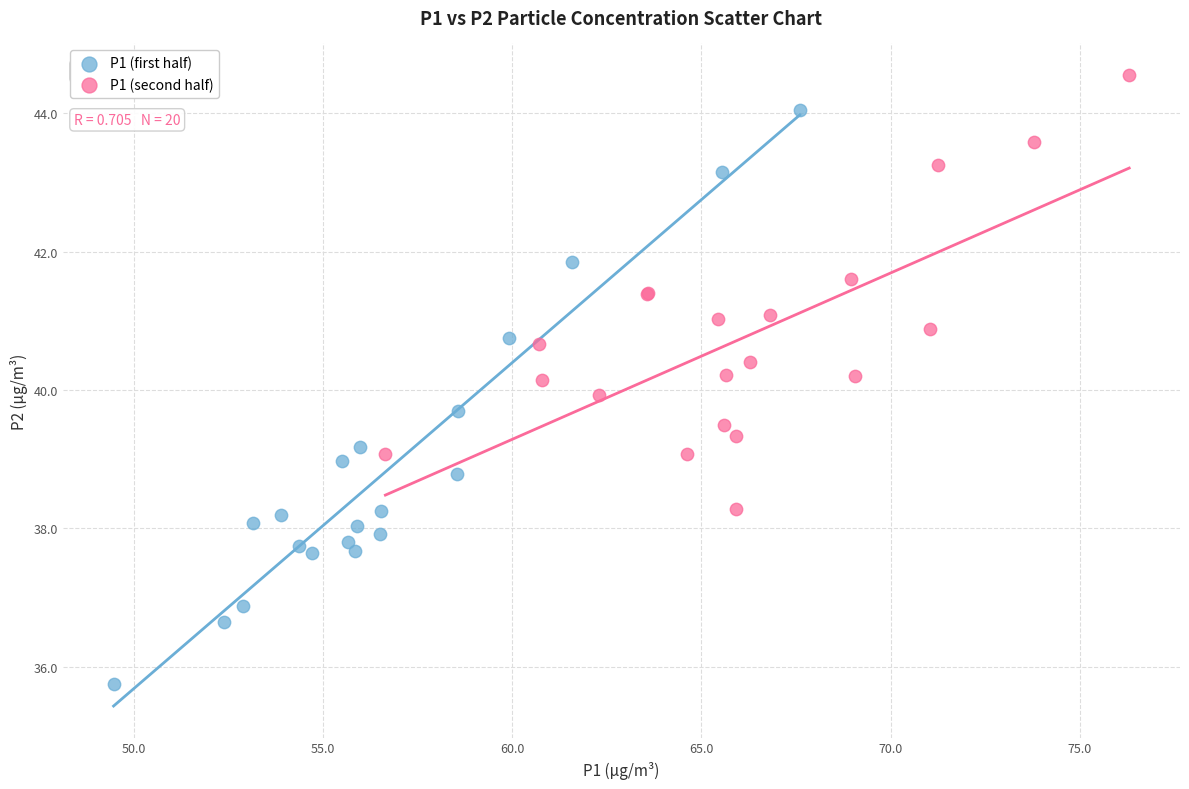

Which series contains the lowest Y value?

P1 (first half)